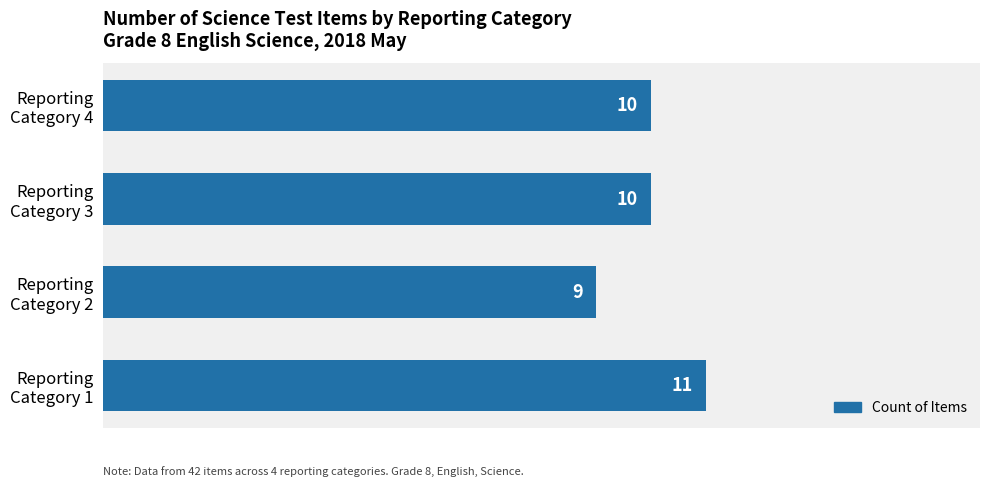

What is the maximum value shown in the chart?

11